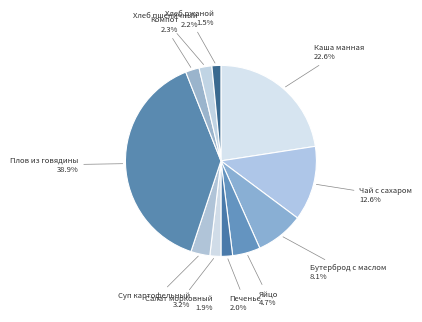

To the nearest percent, what is the difference between the largest and smallest slice percentages?

37%